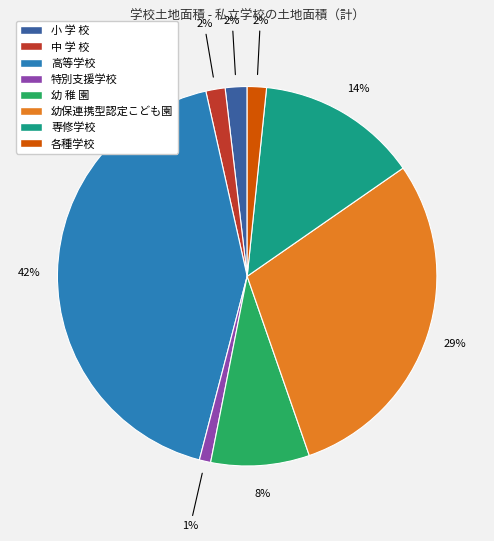

Does 幼 稚 園 represent more than half of the total?

No